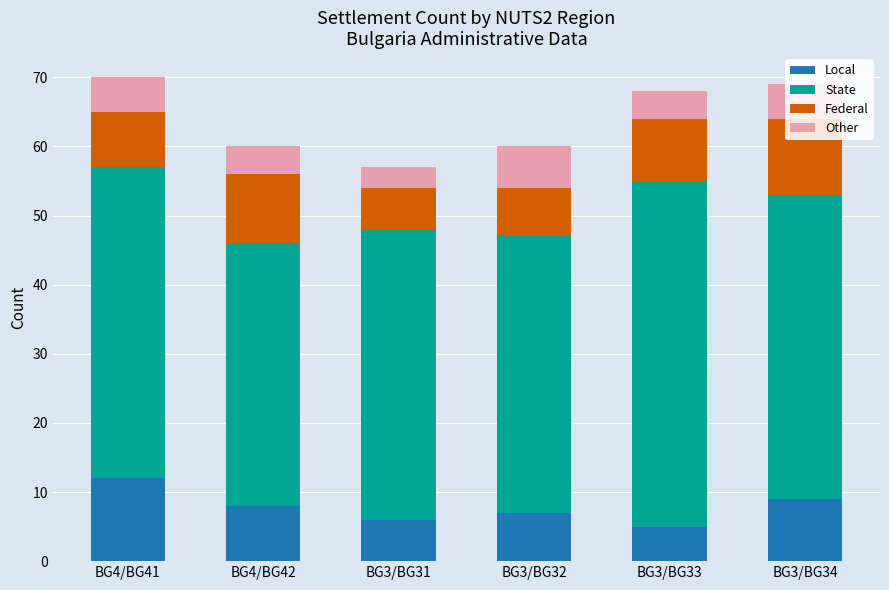

The Local series shows 12 at BG4/BG41. True or false?

True